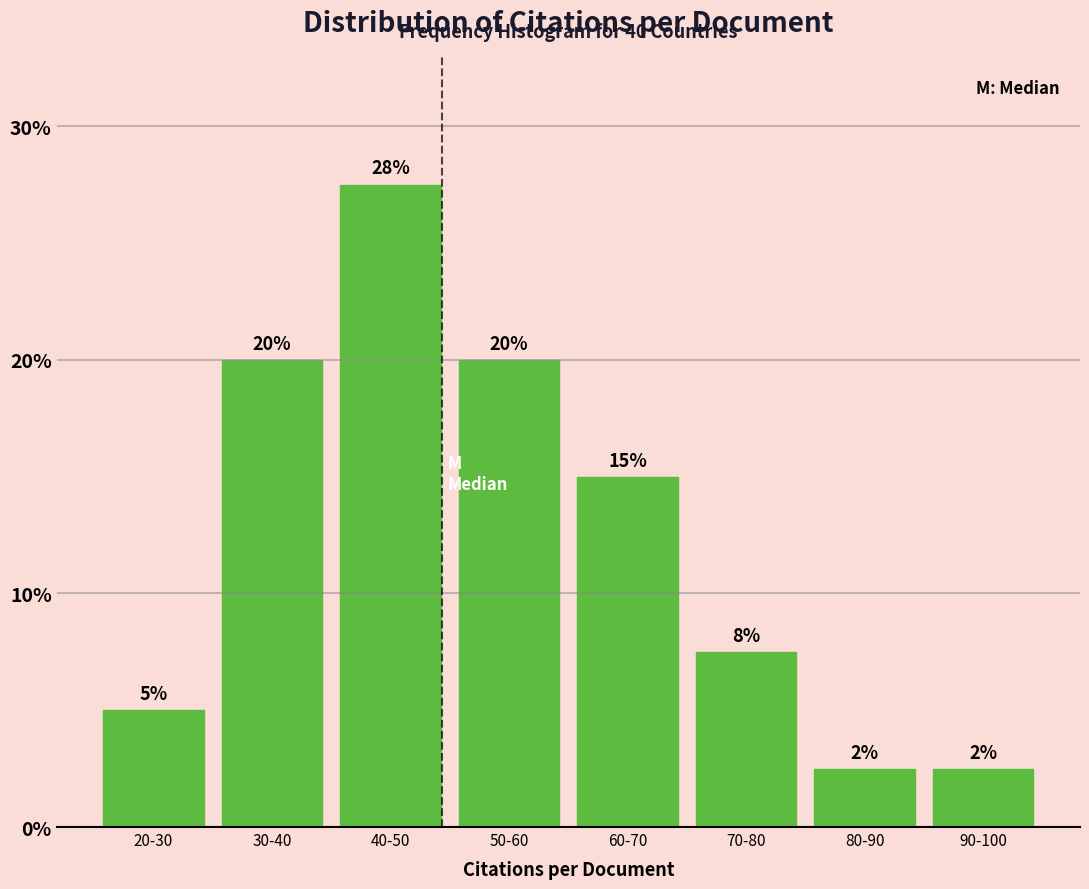

What is the average value?

12.5